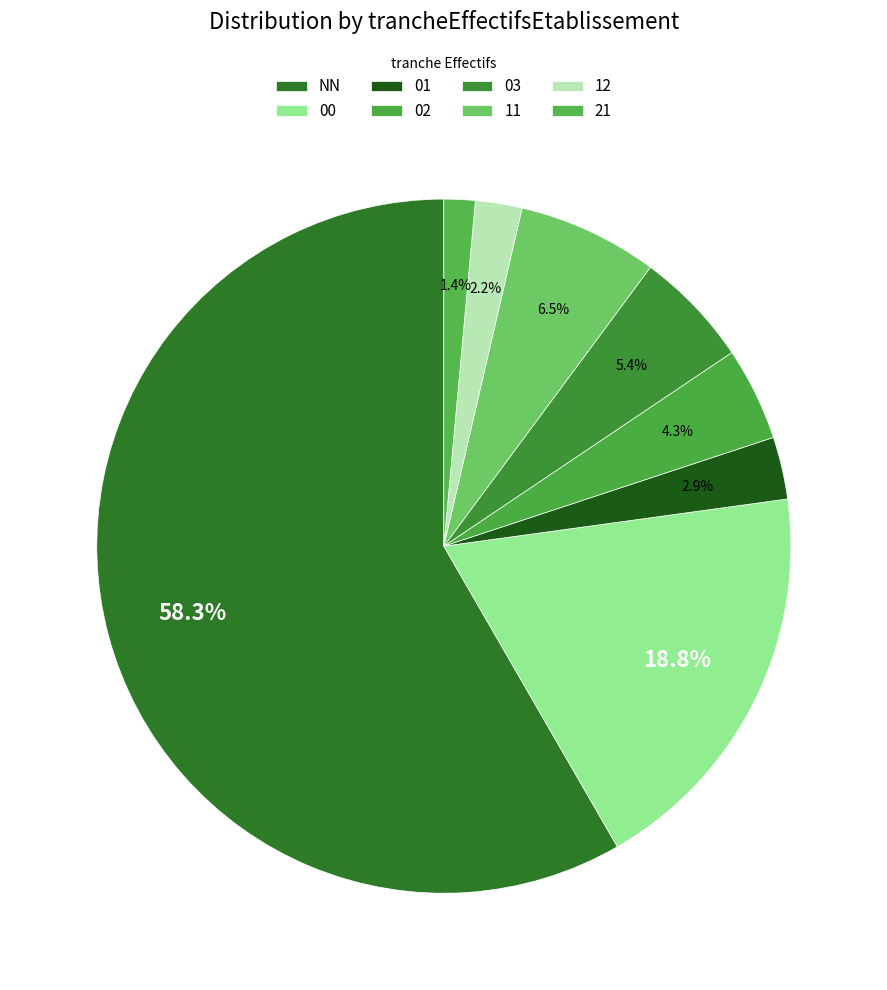

To the nearest percent, what portion does 11 represent?

7%